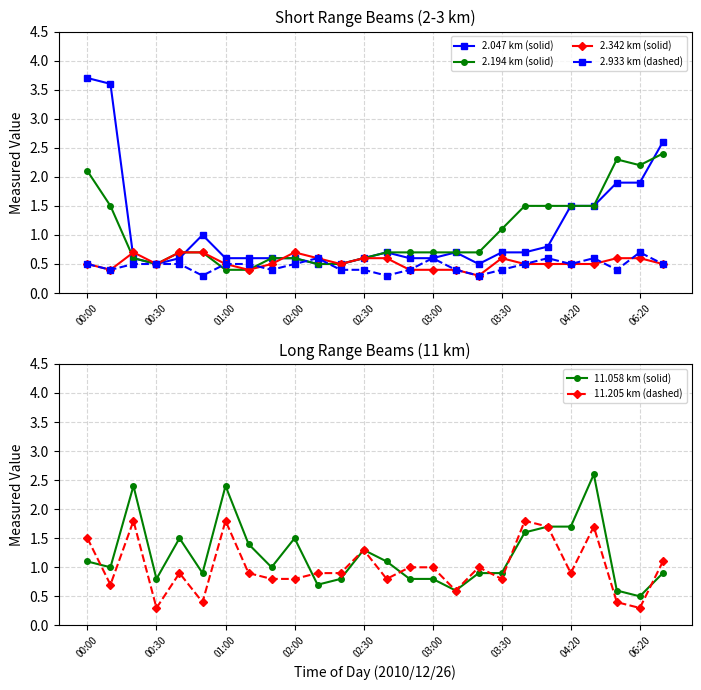

Which series has the largest total across all categories?

11.058 km (solid)